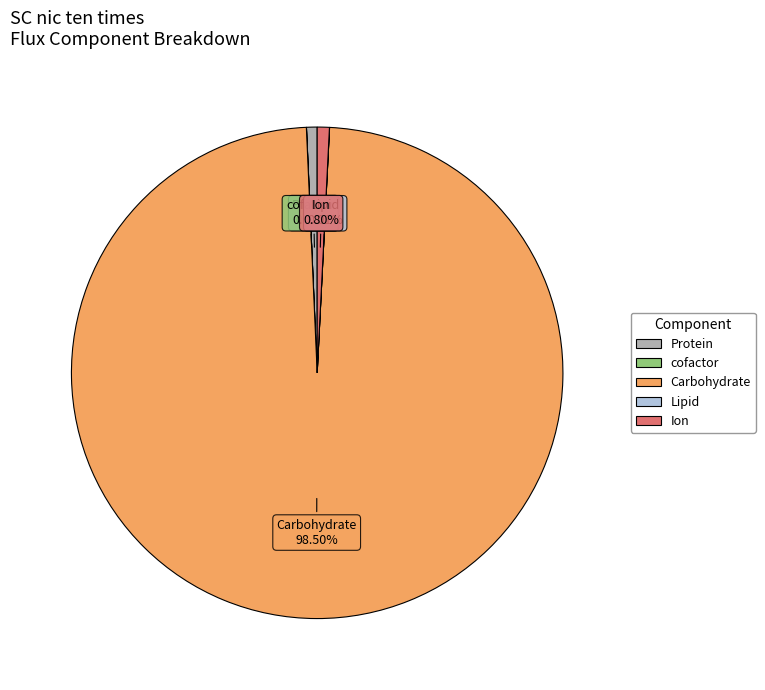

Which category has the biggest portion of the pie?

Carbohydrate